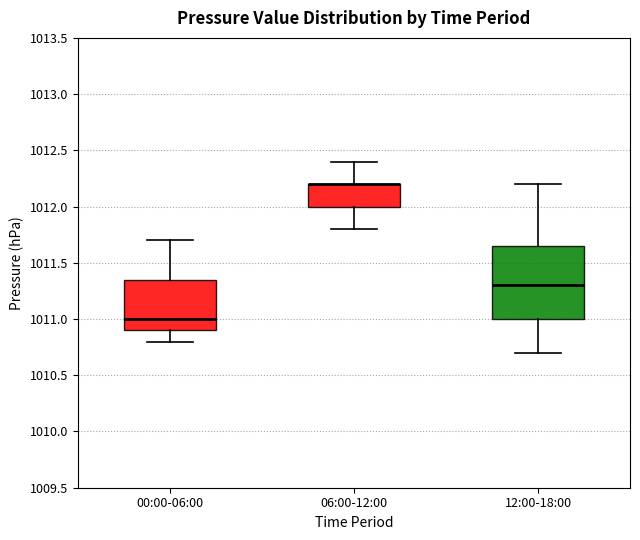

Reading left to right, transcribe this box plot: for each box, give where its median line is, the range the box spans, and where its two whiskers end, as read against the y-axis. The values are not printed on the chart, so give them approximately, as read against the axis.

00:00-06:00: median 1011.00, box 1010.90 to 1011.35, whiskers 1010.80 to 1011.70
06:00-12:00: median 1012.20 (drawn on the box's upper edge), box 1012.00 to 1012.20, whiskers 1011.80 to 1012.40
12:00-18:00: median 1011.30, box 1011.00 to 1011.65, whiskers 1010.70 to 1012.20